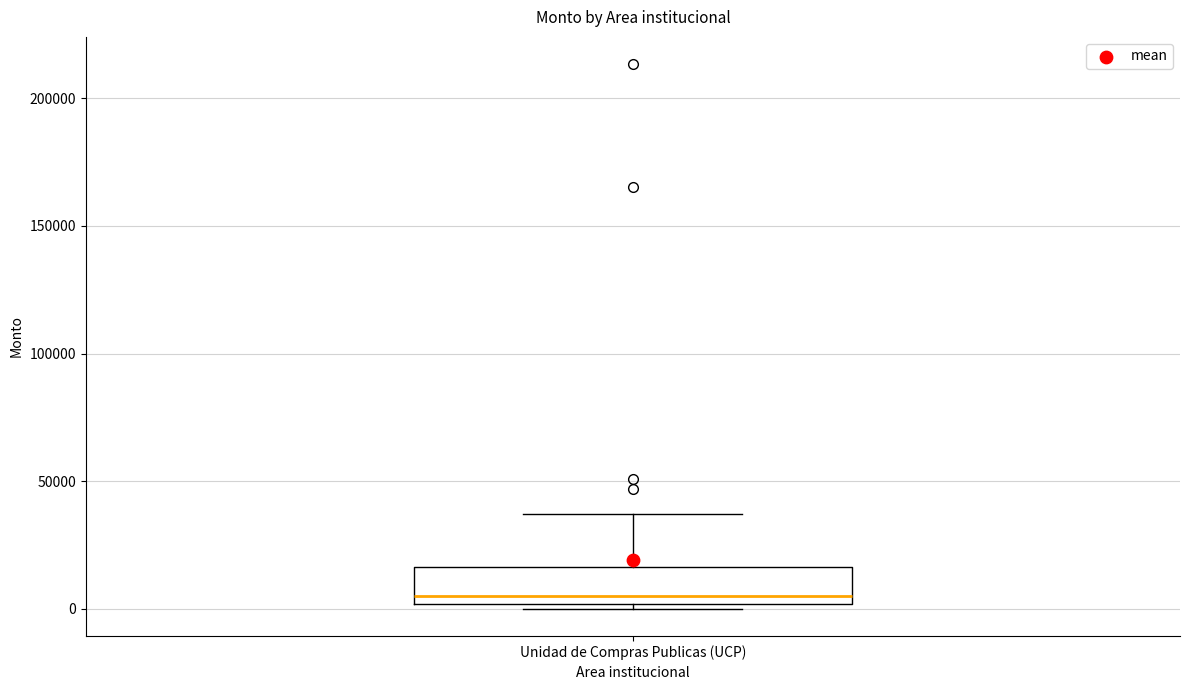

Read this box plot against the y-axis: the position of the median line, the range covered by the box, and the ends of both whiskers. The values are not printed on the chart, so give them approximately, as read against the axis.

median 5000, box 0 to 15000, whiskers 0 (just below the box's lower edge) to 35000